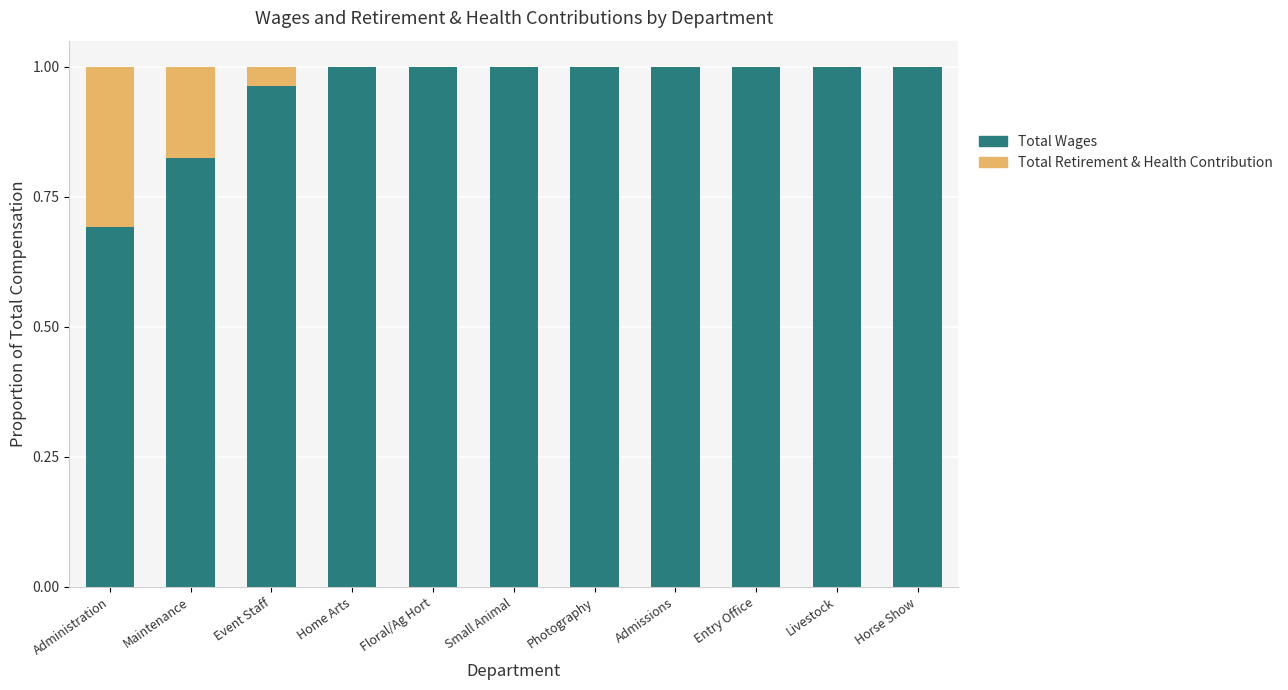

True or false: Total Wages has a value of 0.7 at Administration.

True